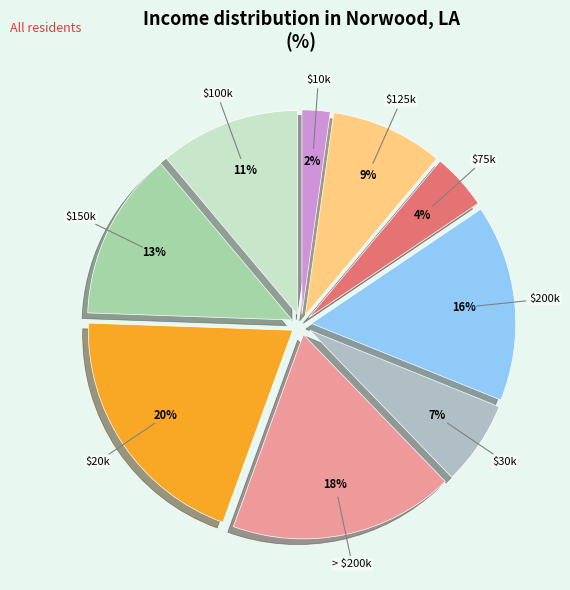

Is > $200k the majority of the pie?

No